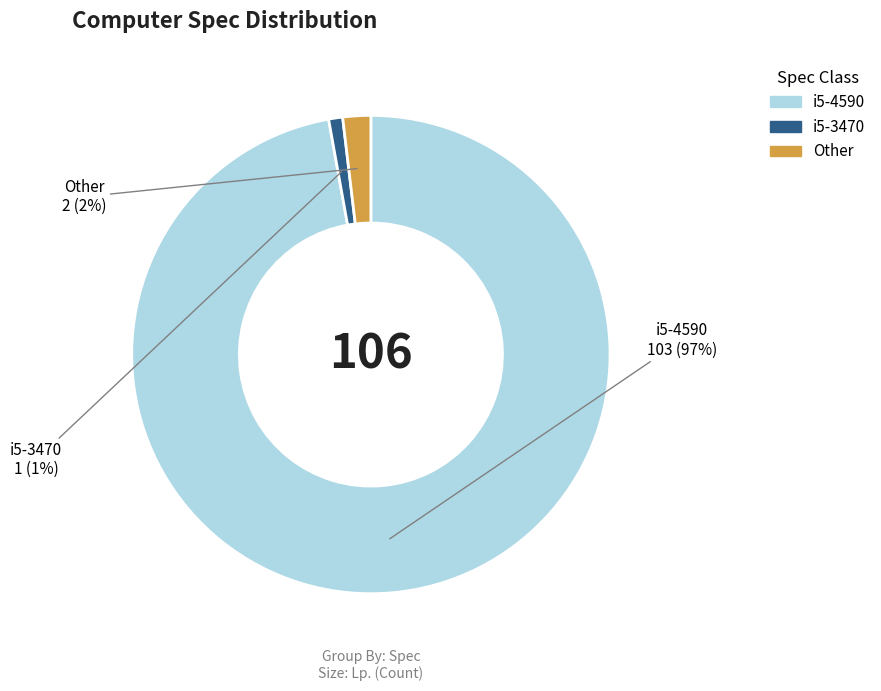

To the nearest percent, what percentage of the pie is i5-4590?

97%